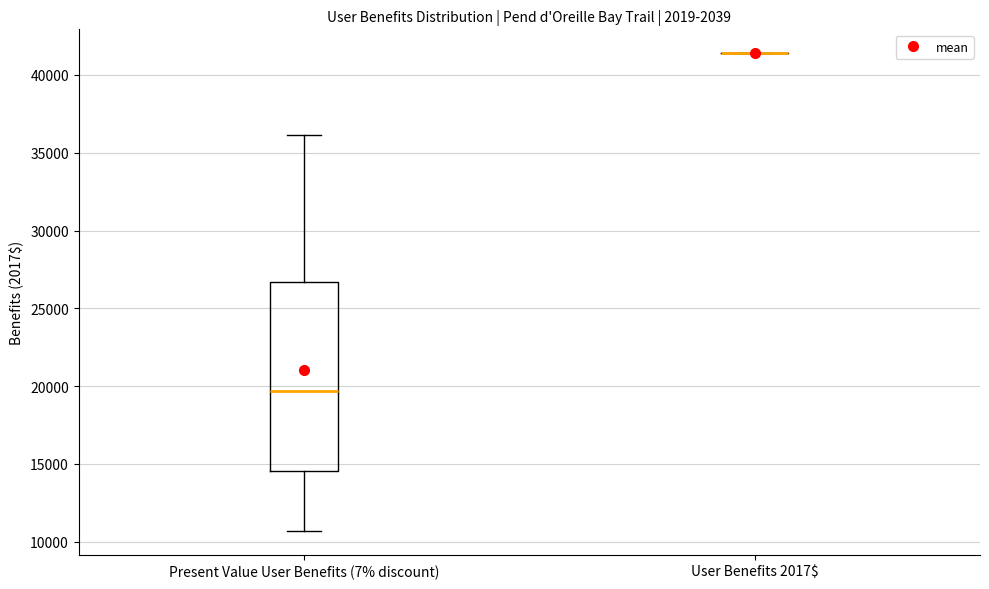

Reading left to right, transcribe this box plot: for each box, give where its median line is, the range the box spans, and where its two whiskers end, as read against the y-axis. The values are not printed on the chart, so give them approximately, as read against the axis.

Present Value User Benefits (7% discount): median 19500, box 14500 to 26500, whiskers 10500 to 36000
User Benefits 2017$: box collapsed to a line at 41500, whiskers 41500 to 41500